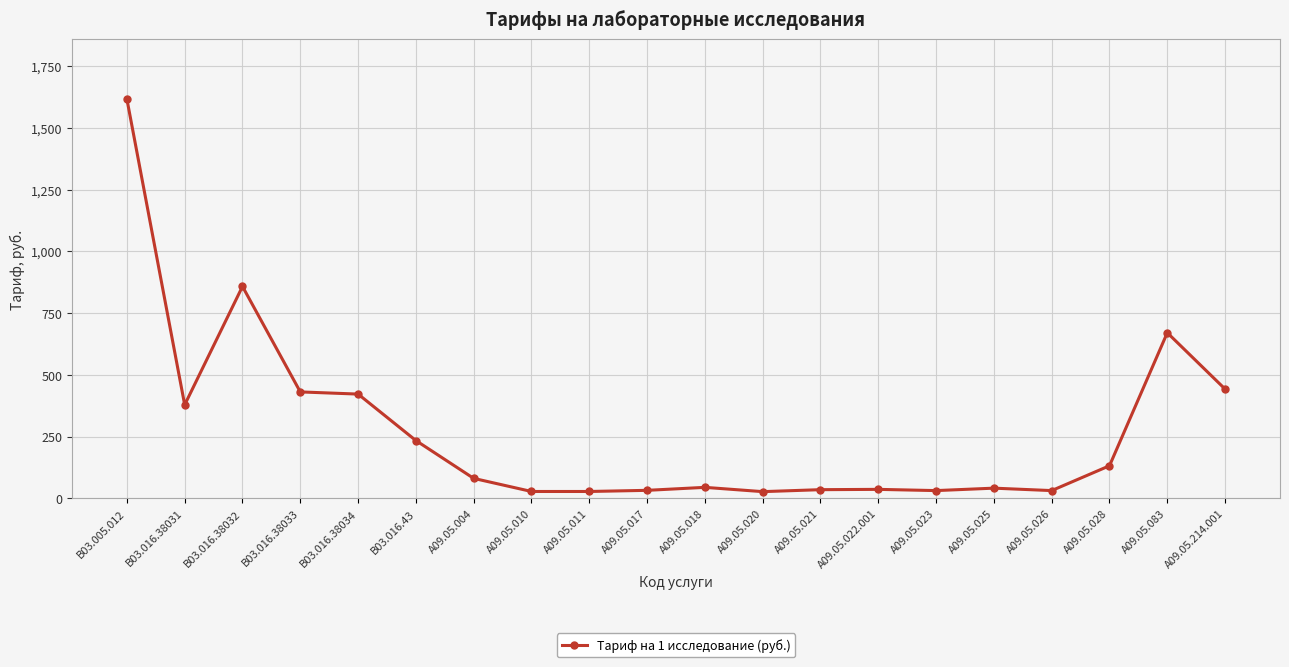

What is the ratio of the value at B03.005.012 to the value at A09.05.010?

57.2